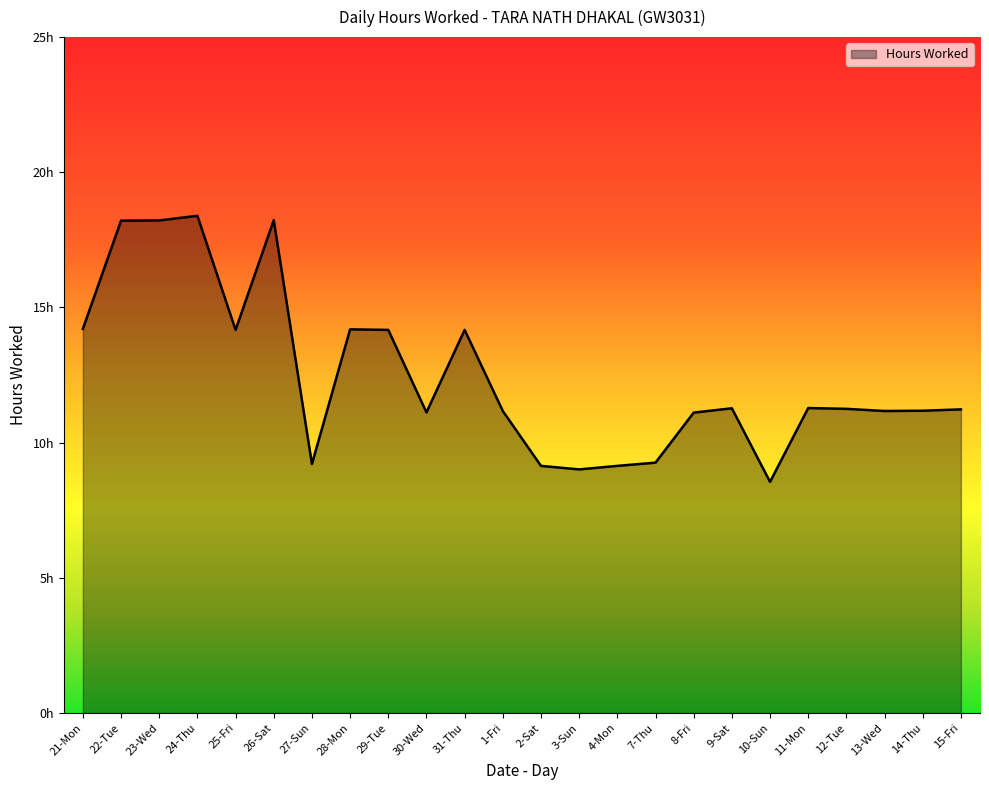

List the labels in order of value, smallest first.

10-Sun, 3-Sun, 2-Sat, 4-Mon, 27-Sun, 7-Thu, 8-Fri, 30-Wed, 1-Fri, 13-Wed, 14-Thu, 15-Fri, 12-Tue, 9-Sat, 11-Mon, 25-Fri, 29-Tue, 31-Thu, 28-Mon, 21-Mon, 22-Tue, 23-Wed, 26-Sat, 24-Thu